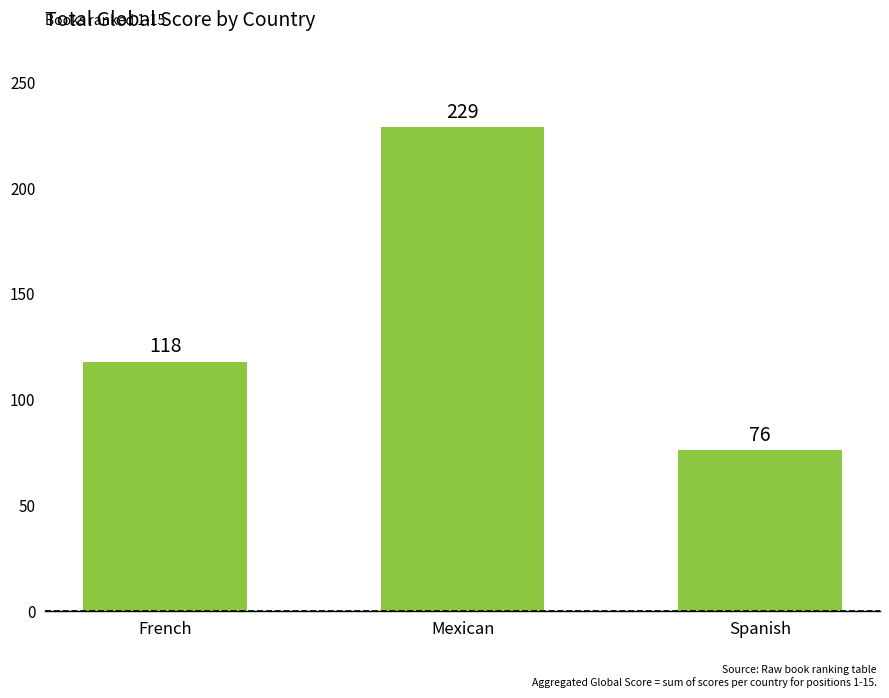

Reading left to right, what are all the values shown in this chart?

French=118	Mexican=229	Spanish=76